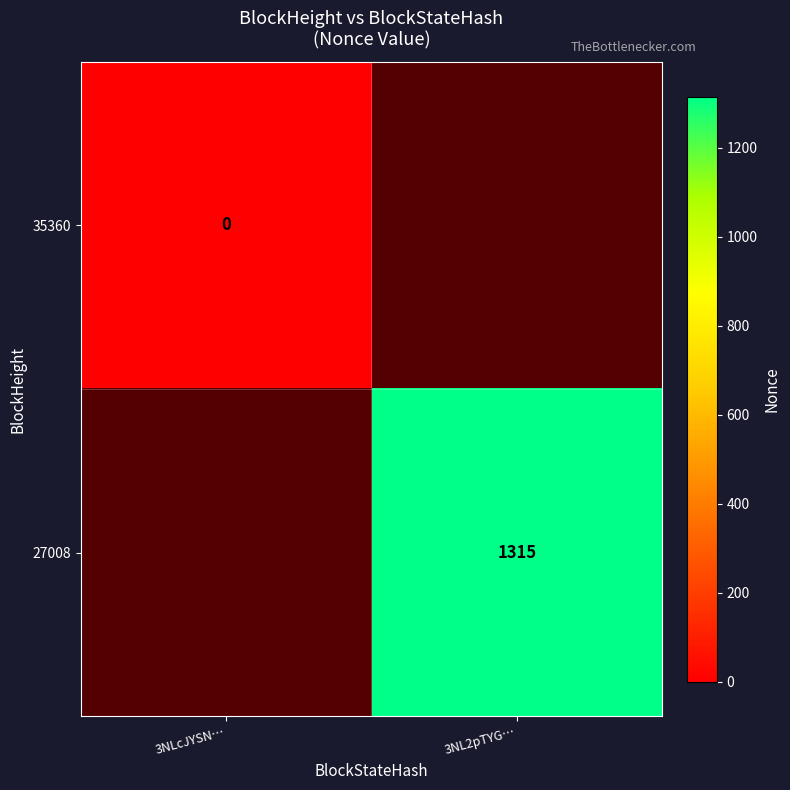

Is the value of 35360 at 3NLcJYSN… greater than the value of 27008 at 3NL2pTYG…?

No